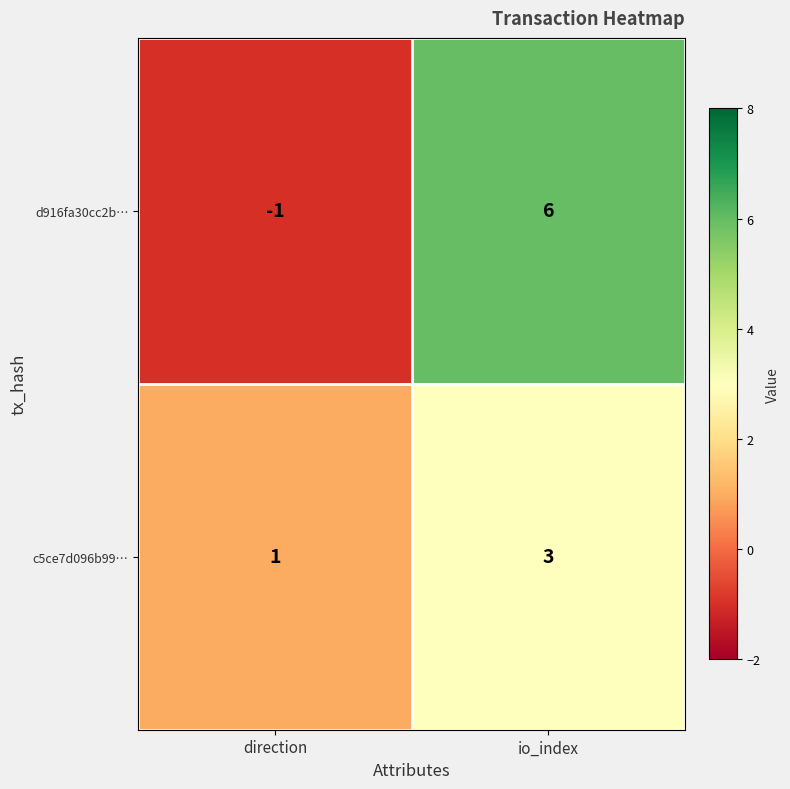

At which category is the sum across all series the highest?

io_index